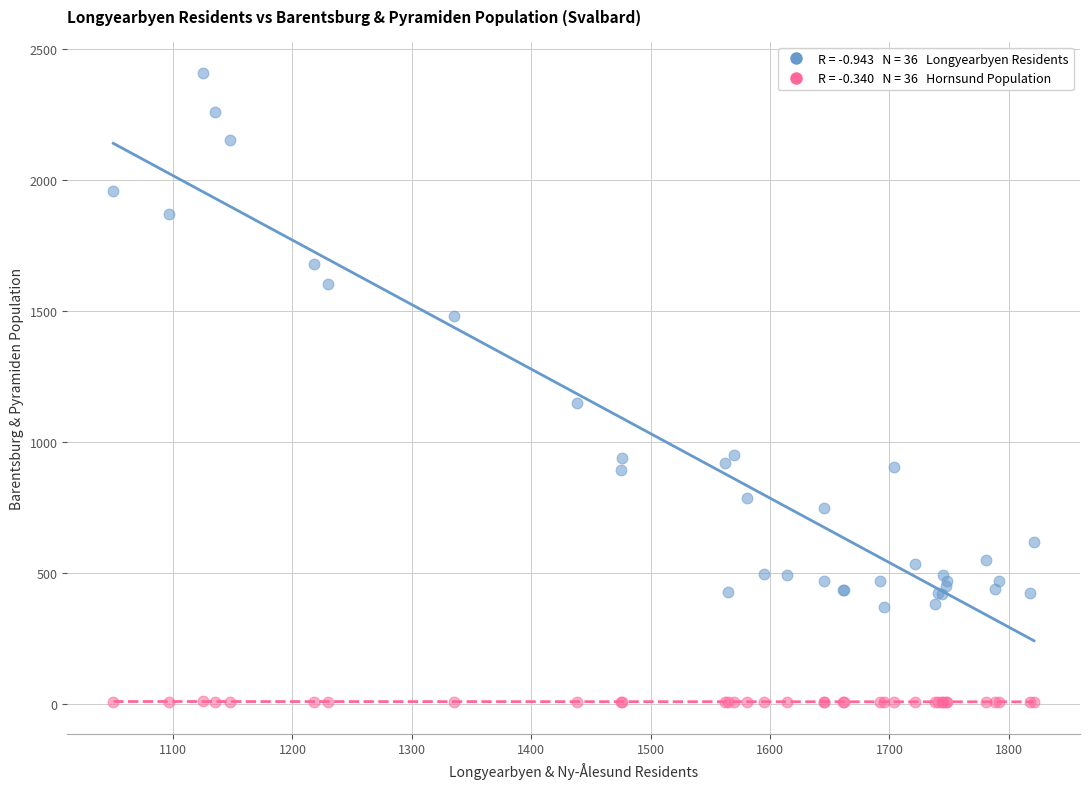

Across all series, what Y value is closest to 1207?

1149